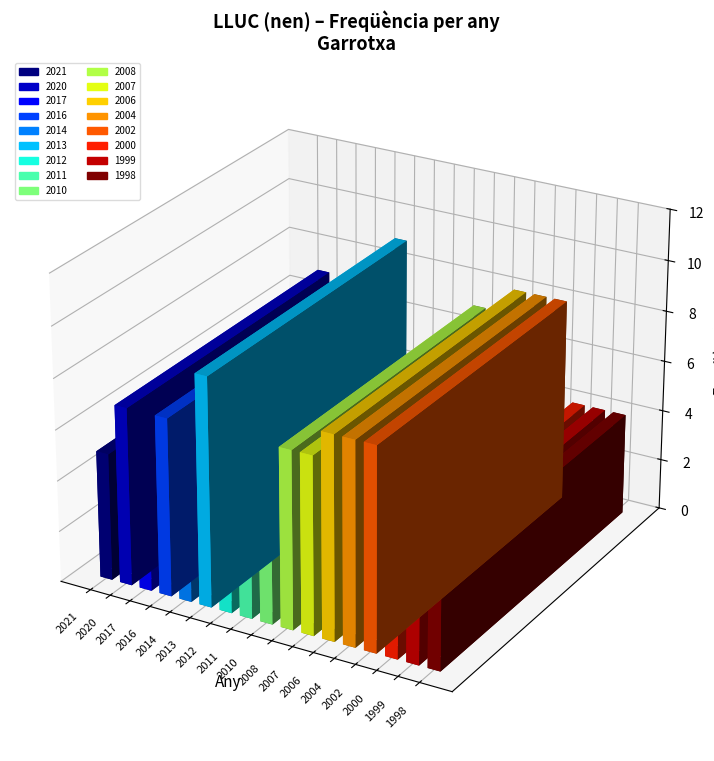

What is the sum of all values?

100